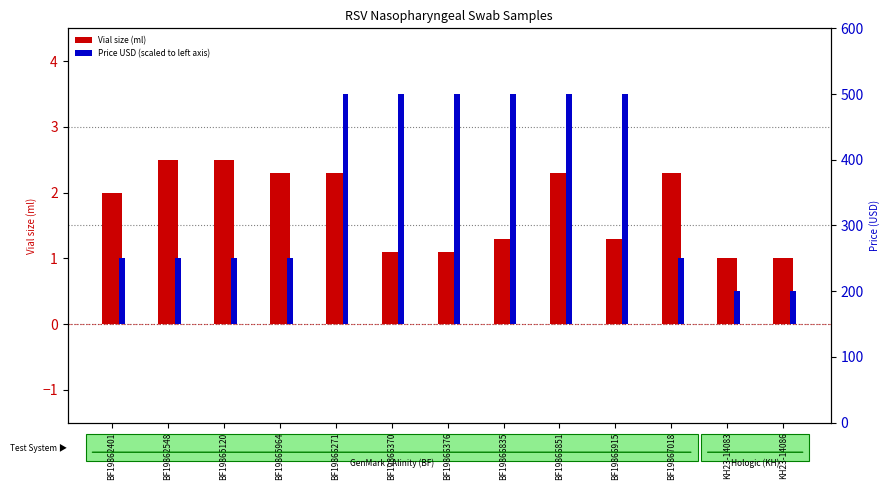

What is the label of the 8th bar from the left?

BF19866835